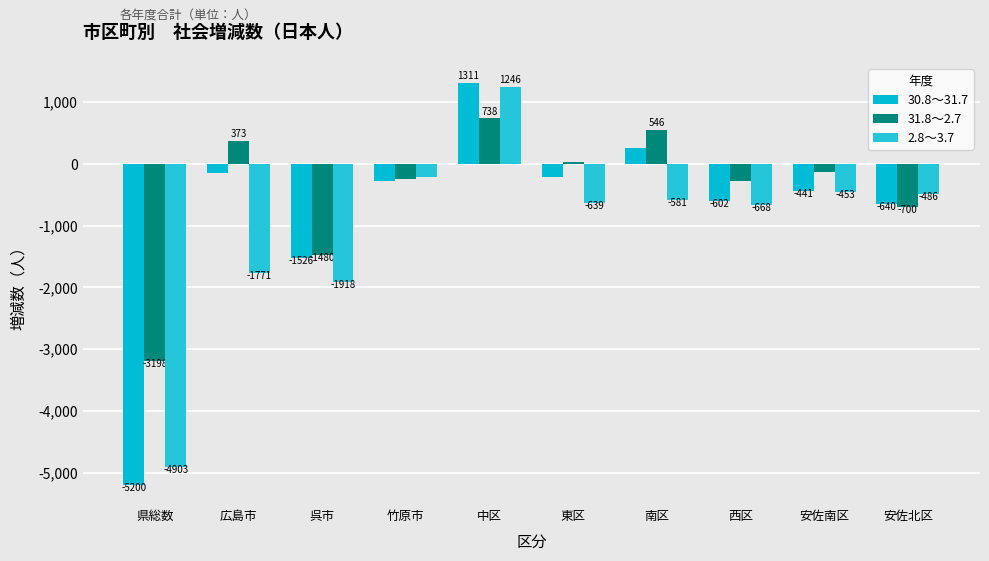

How many values in the 2.8～3.7 series exceed -581?

4